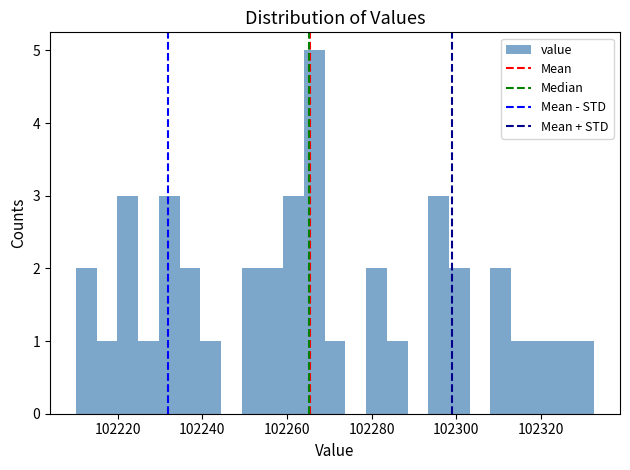

Read against the x-axis, roughly where is the centre of the tallest bar?

102266